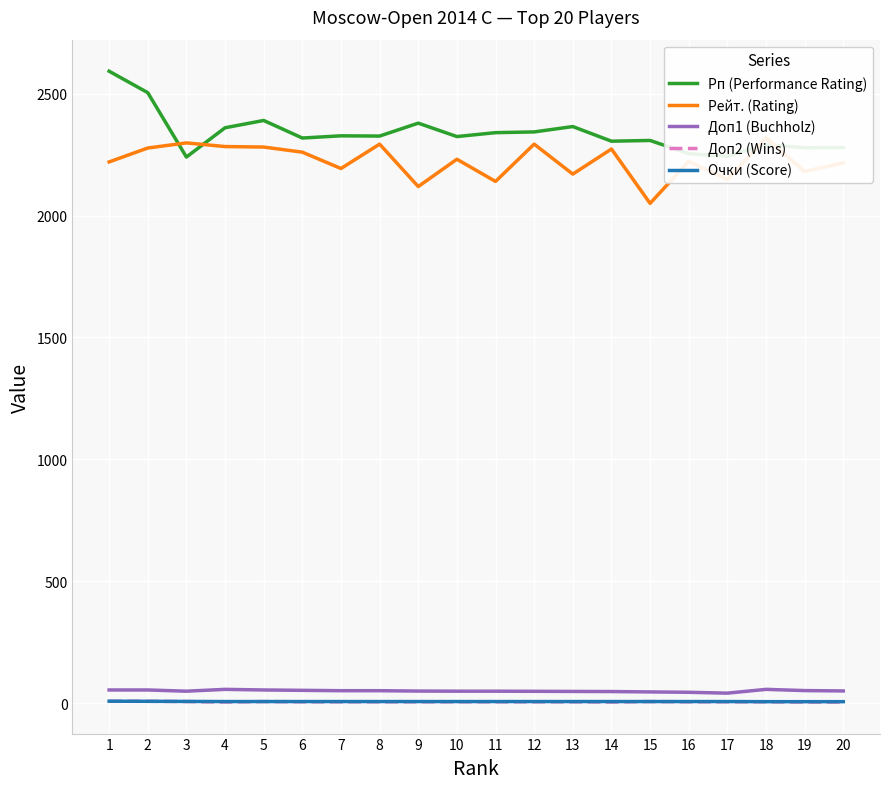

In Рп (Performance Rating), how many points are higher than both neighbors (excluding endpoints)?

6